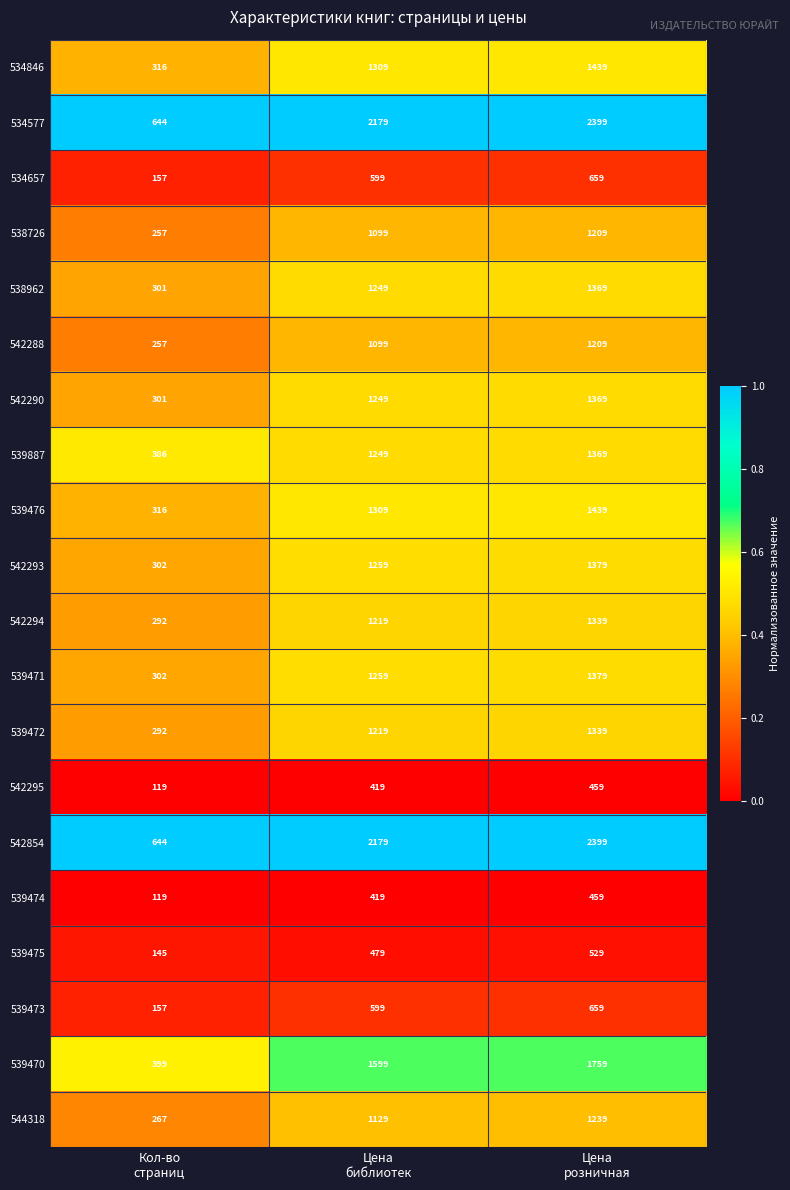

What is the highest value of the 539472 series?

1339